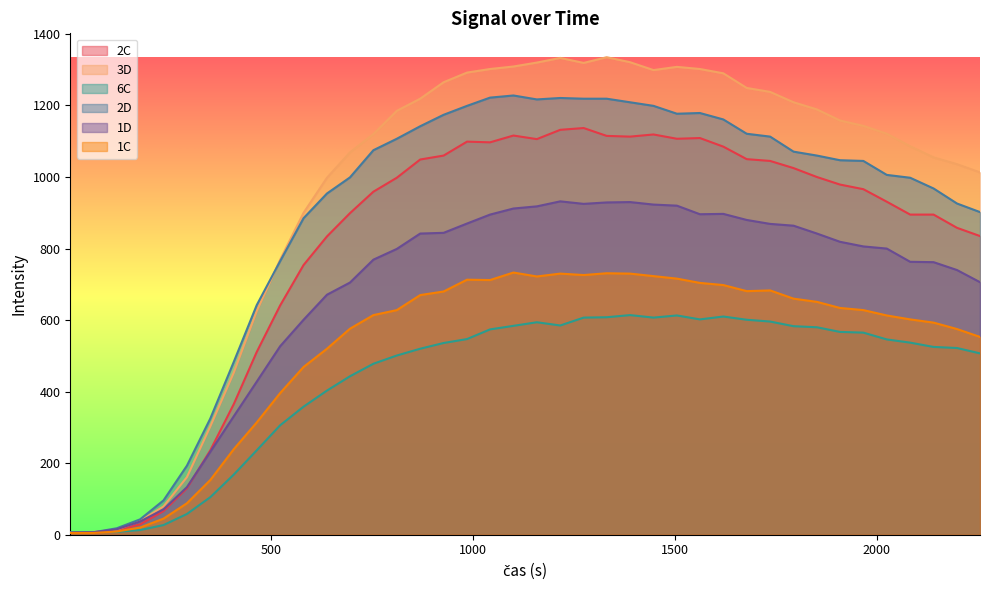

True or false: 1C and 2C intersect in this chart.

False